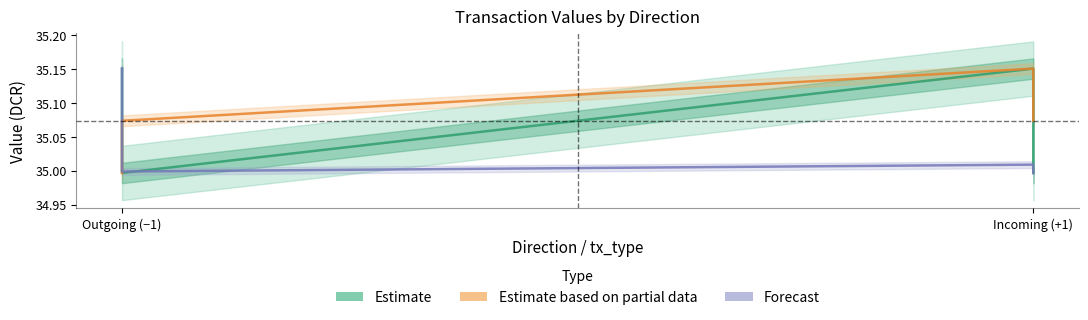

Which series has the largest range (max minus min)?

Estimate